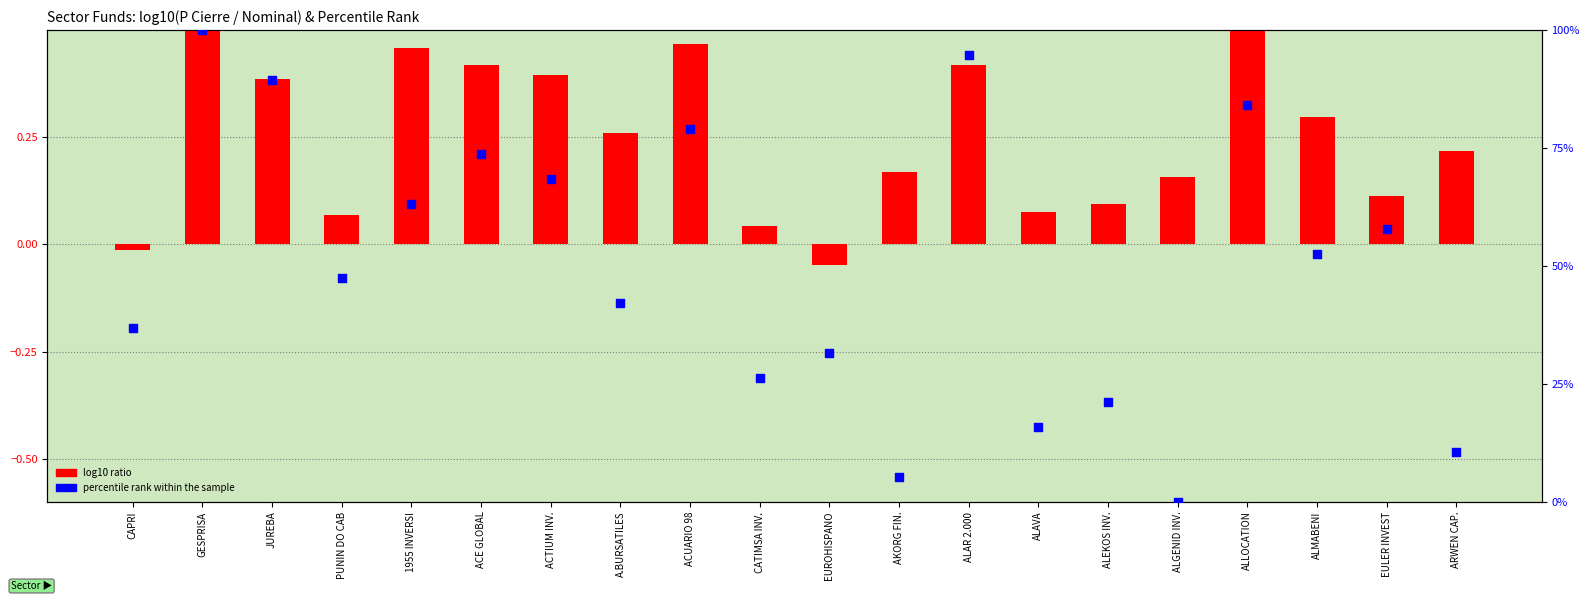

Which series contains the lowest Y value?

log10 ratio